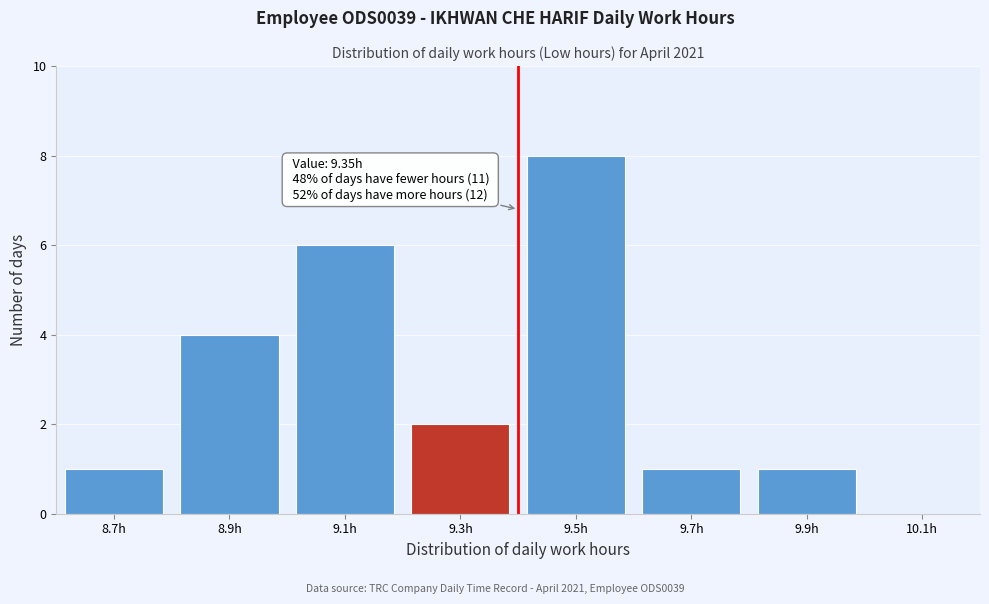

Reading right to left, list all the values displayed in this chart.

9.9h=1	9.7h=1	9.5h=8	9.3h=2	9.1h=6	8.9h=4	8.7h=1